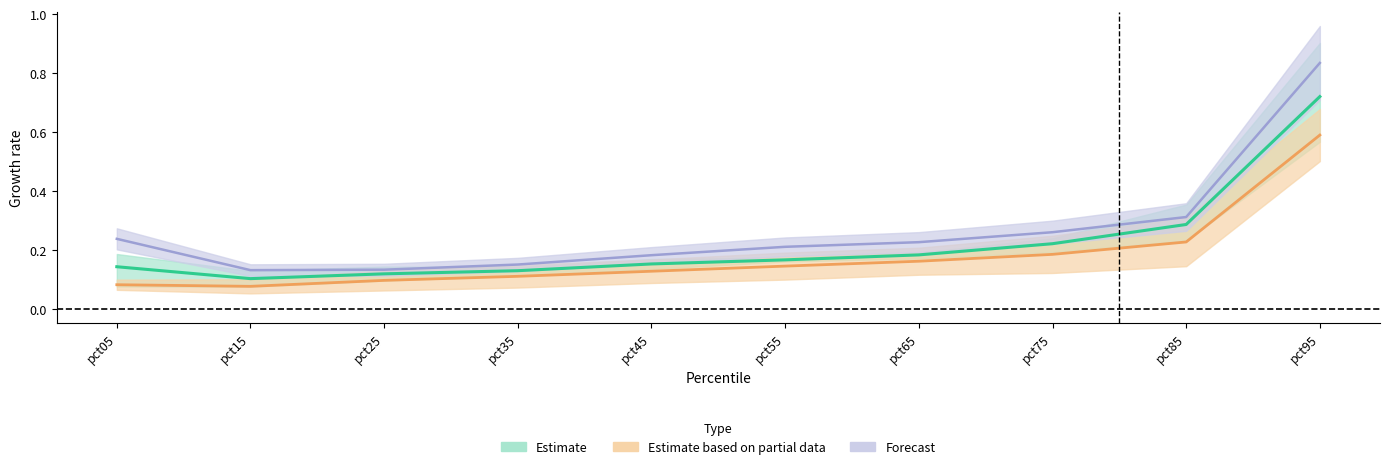

Reading left to right, what are all the values shown in this chart?

Jan: 0.2	0.1	0.1	0.2	0.2	0.2	0.2	0.3	0.3	0.8
Feb: 0.1	0.1	0.1	0.1	0.2	0.2	0.2	0.2	0.3	0.7
Mar: 0.1	0.1	0.1	0.1	0.1	0.1	0.2	0.2	0.2	0.6